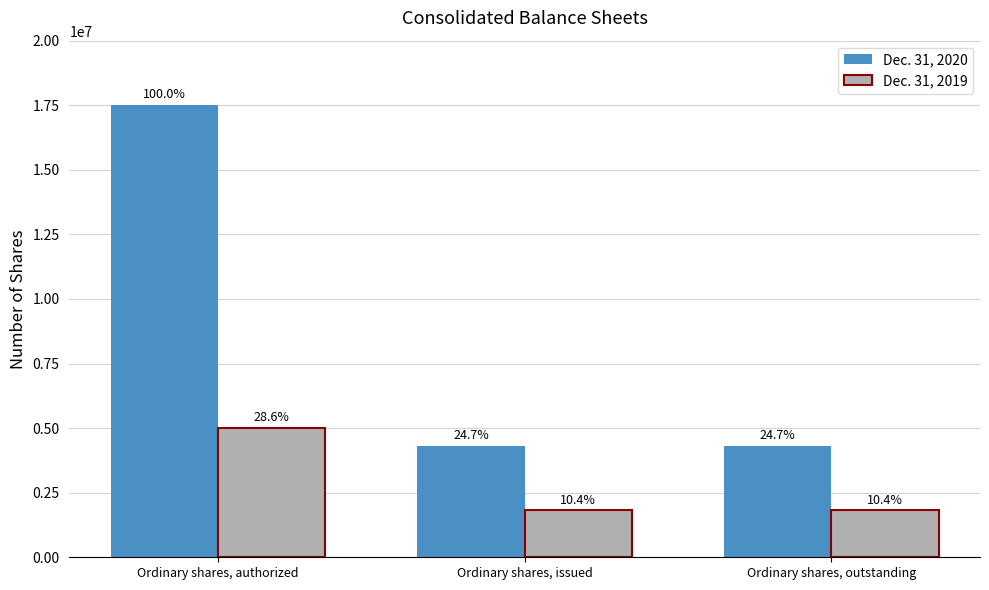

What is the label of the 1st bar from the left?

Ordinary shares, authorized